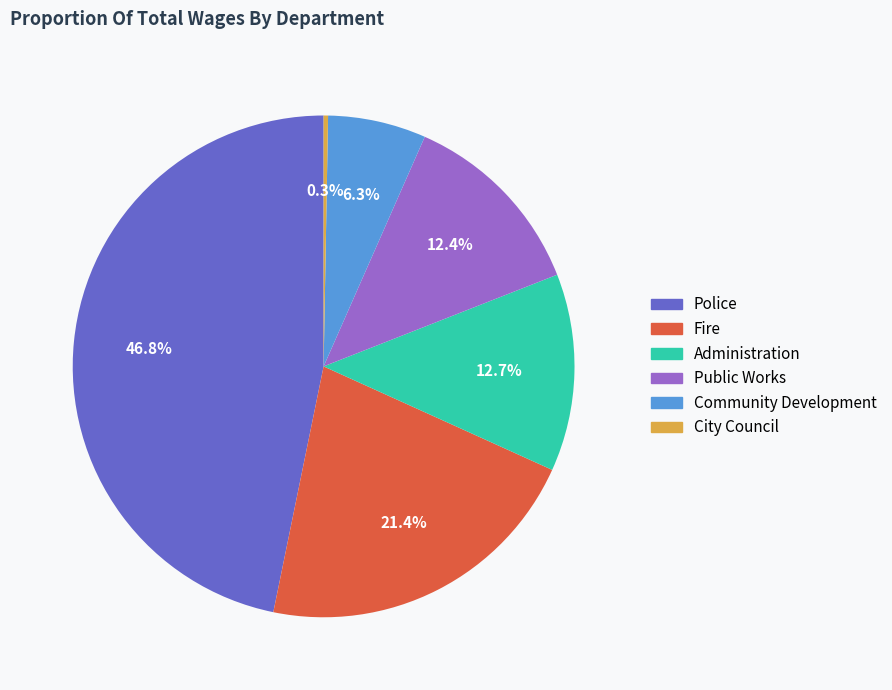

Does Community Development represent more than half of the total?

No